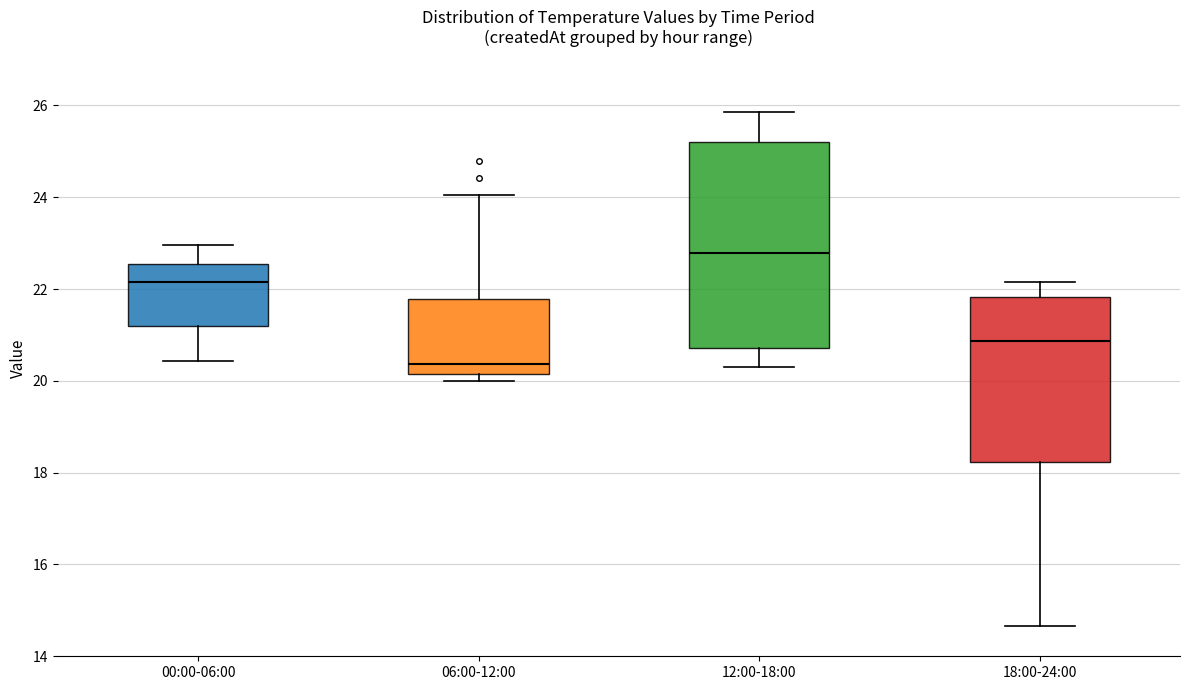

Which box has the highest median line?

12:00-18:00